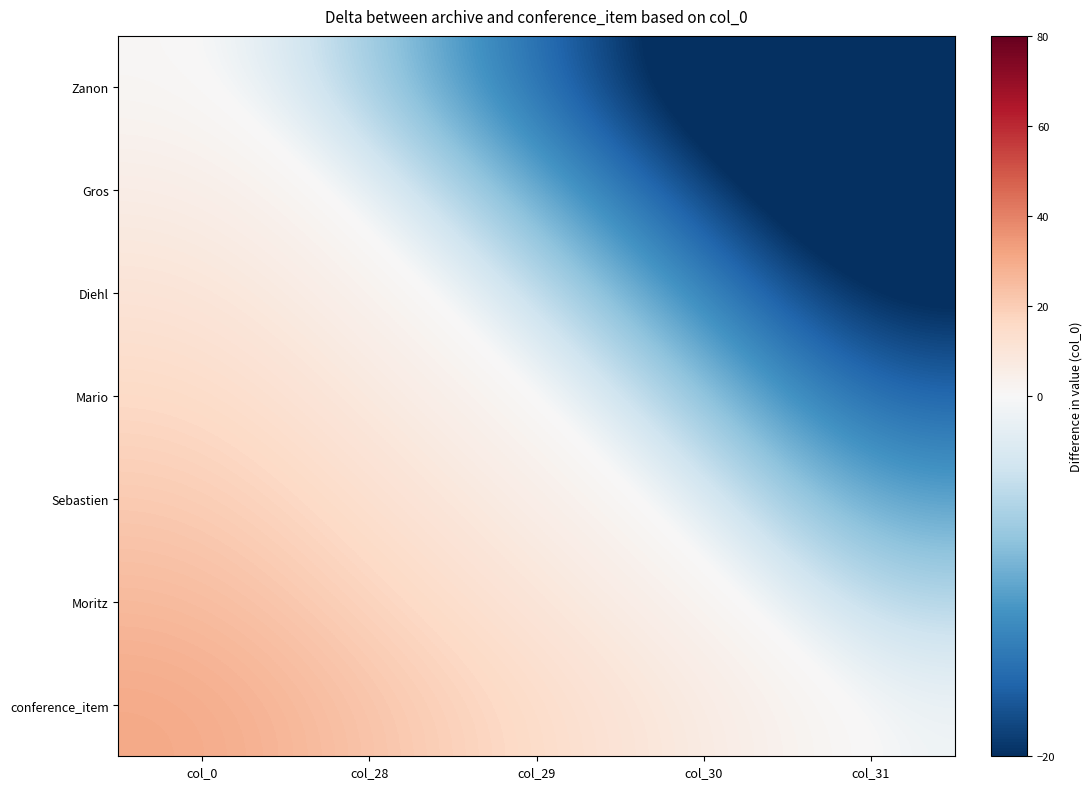

Which series has the largest total across all categories?

conference_item